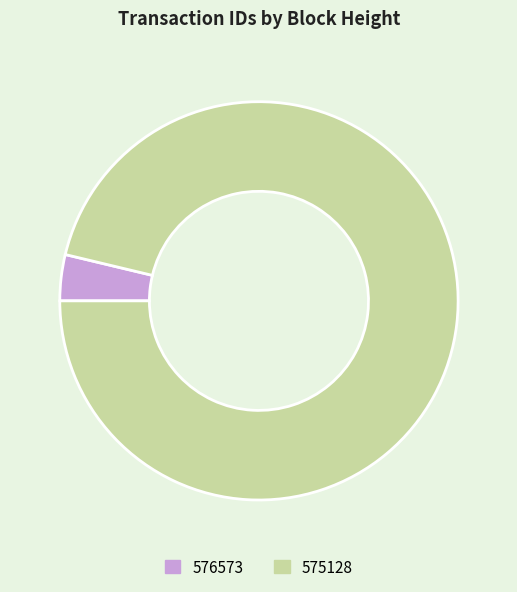

True or false: 576573 accounts for 11% of the total.

False